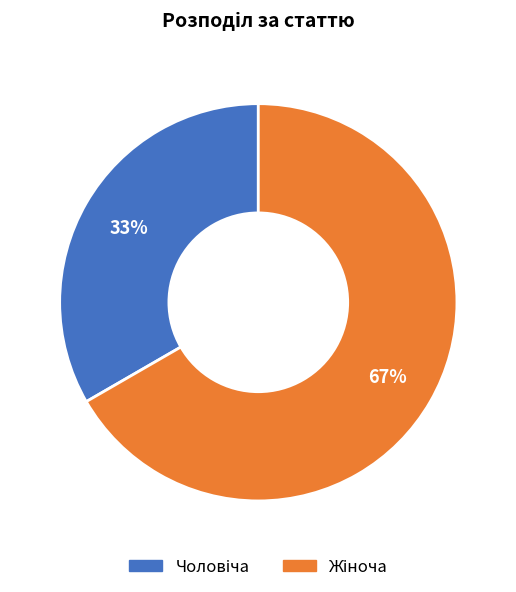

To the nearest percent, what is the average slice percentage?

50%